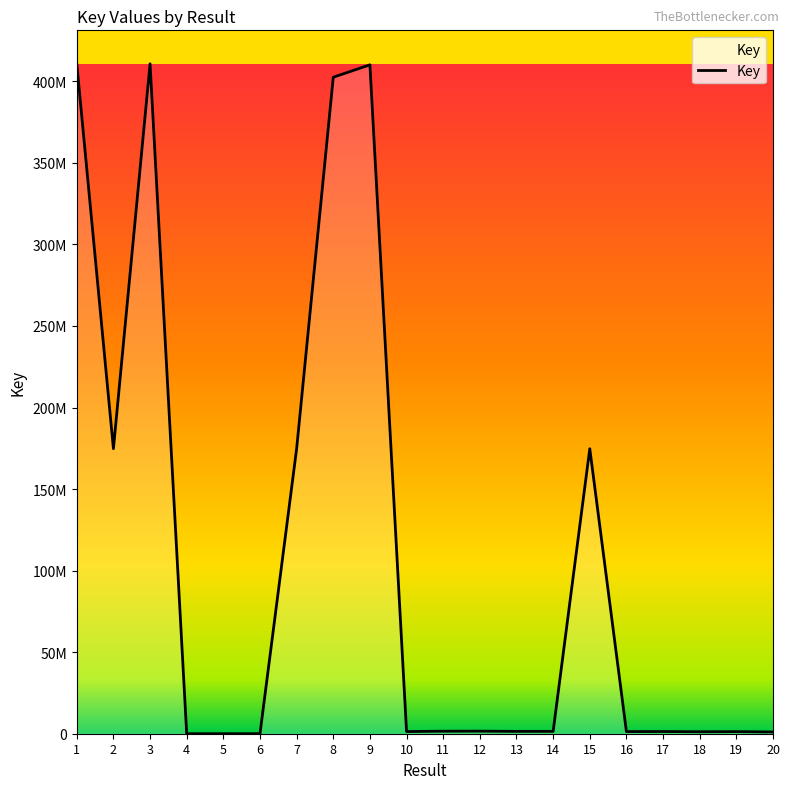

At which category does the data reach its first local peak?

3